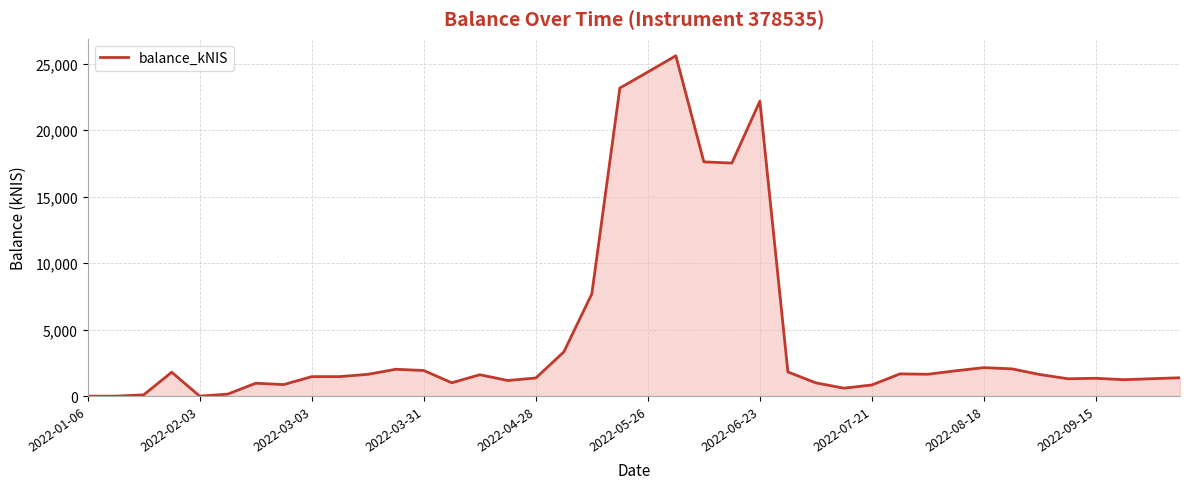

What is the difference between the maximum and minimum values?

25603.6